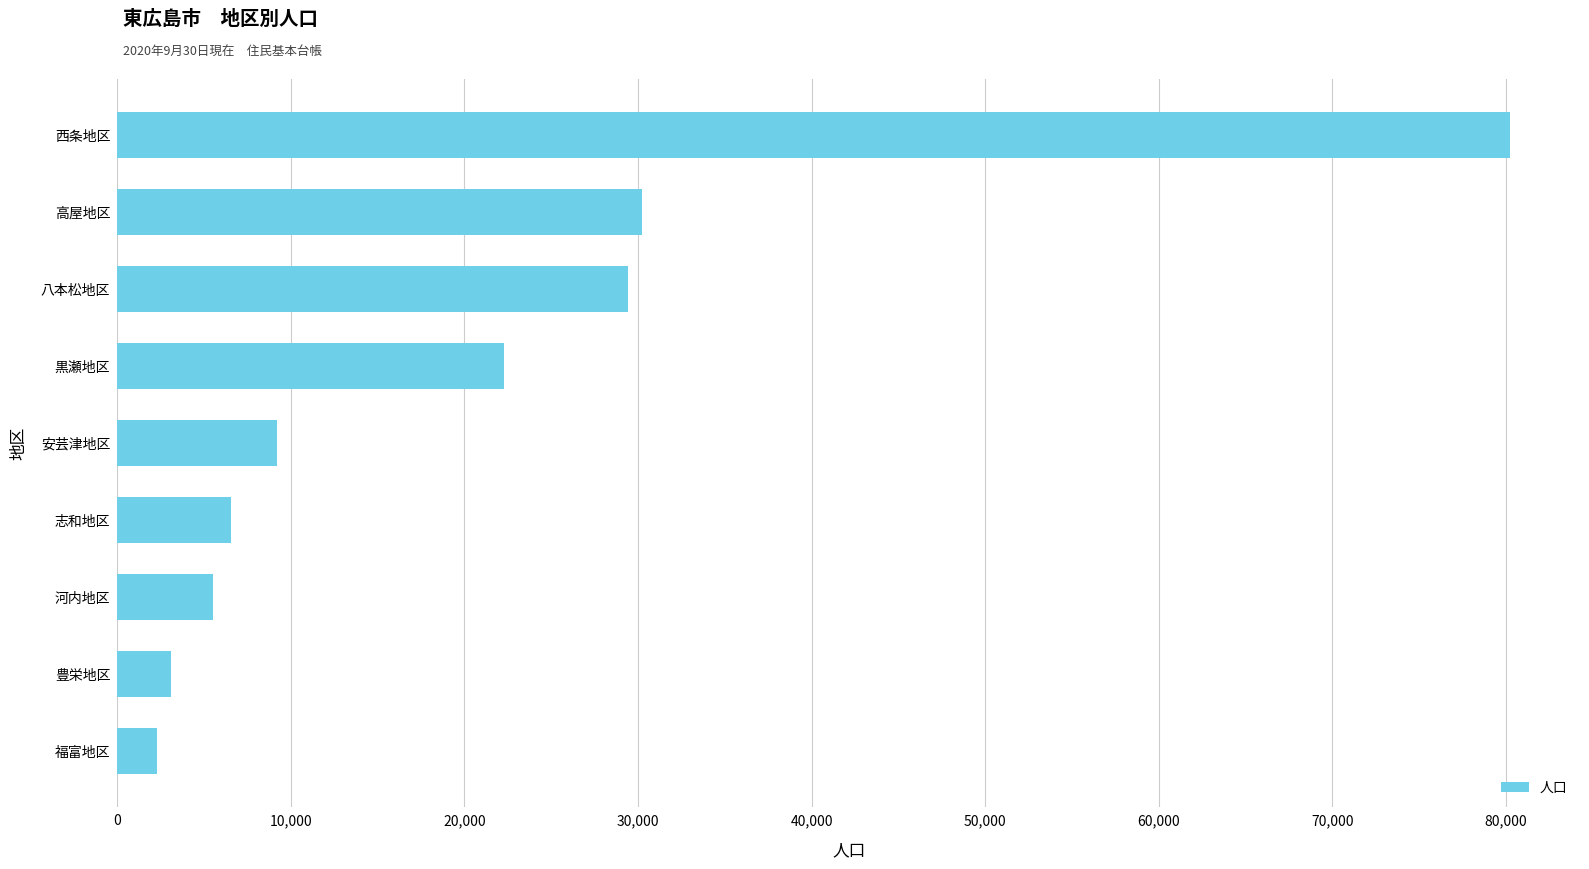

What is the greatest value displayed?

80260